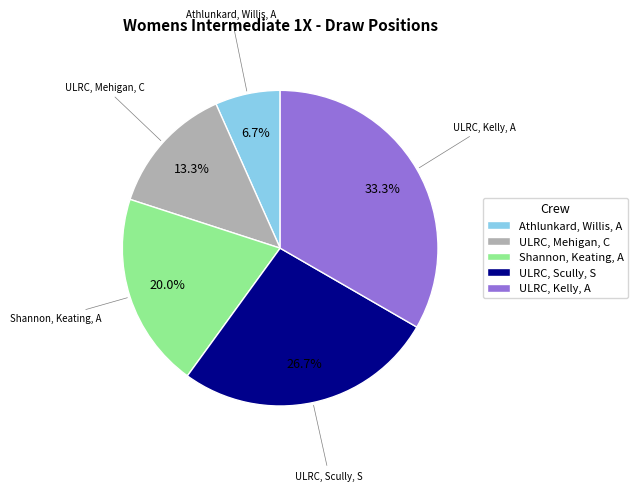

The Shannon, Keating, A slice represents 20% of the pie. True or false?

True